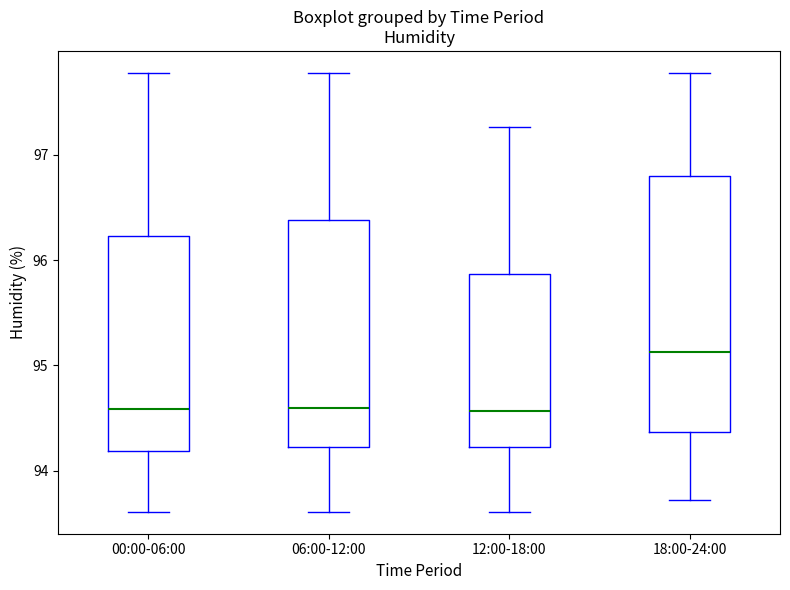

Which box is the tallest, from its lower edge to its upper edge?

18:00-24:00